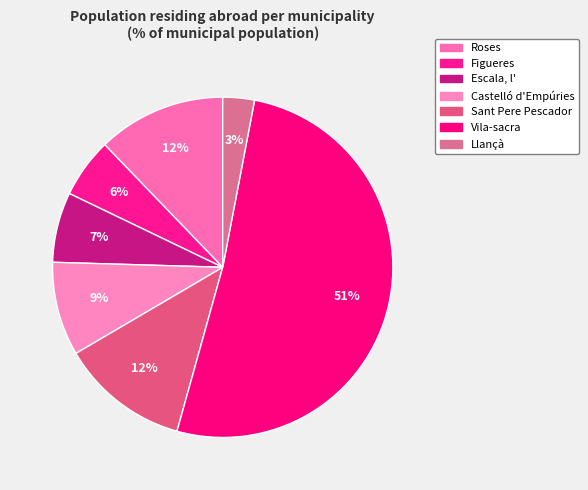

Which category has the smallest portion of the pie?

Llançà